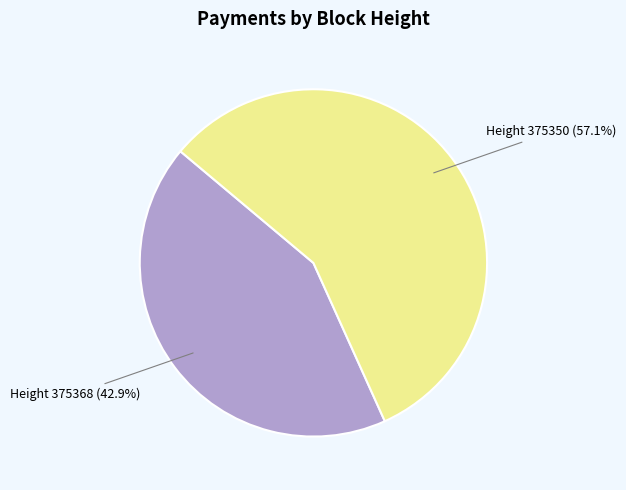

Count the number of slices in the pie.

2